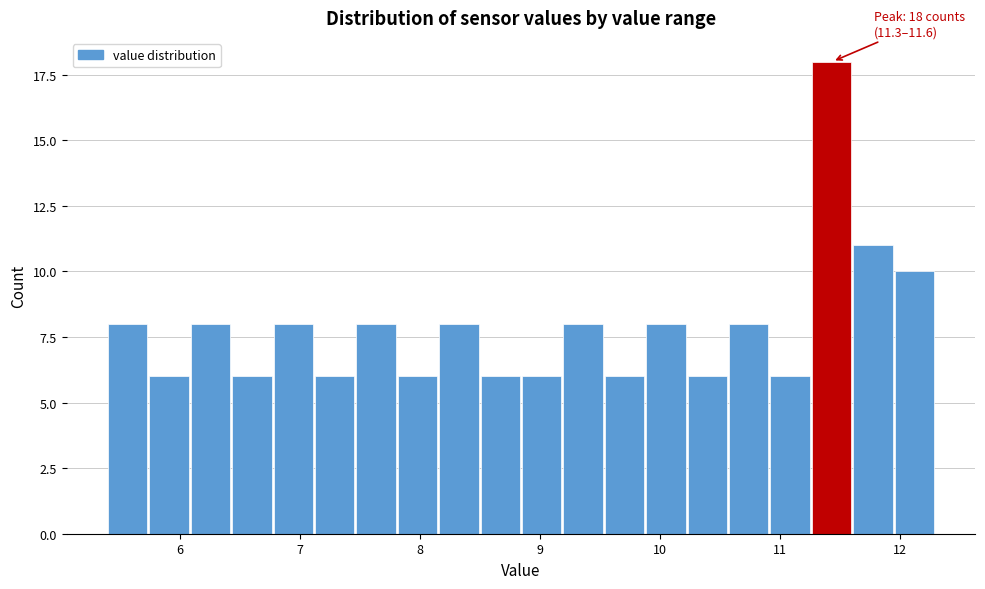

Around what value on the x-axis is the tallest bar? Give the approximate position of its centre, as read against the axis.

11.4